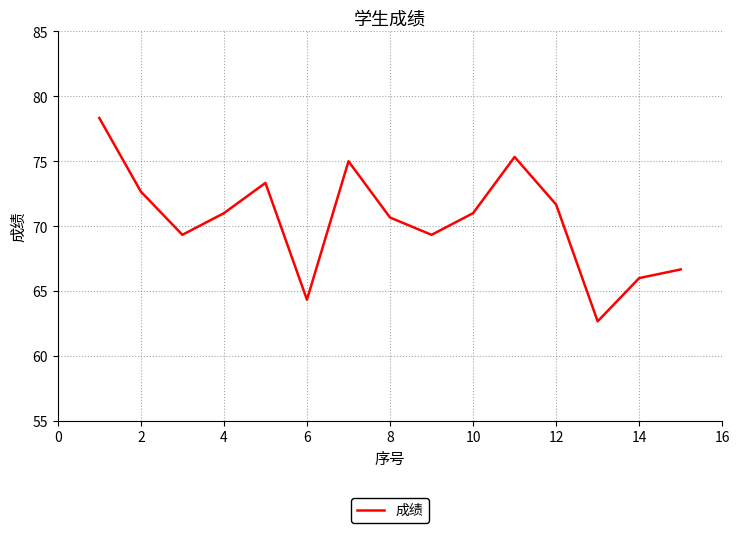

What is the difference between the maximum and minimum values?

15.7